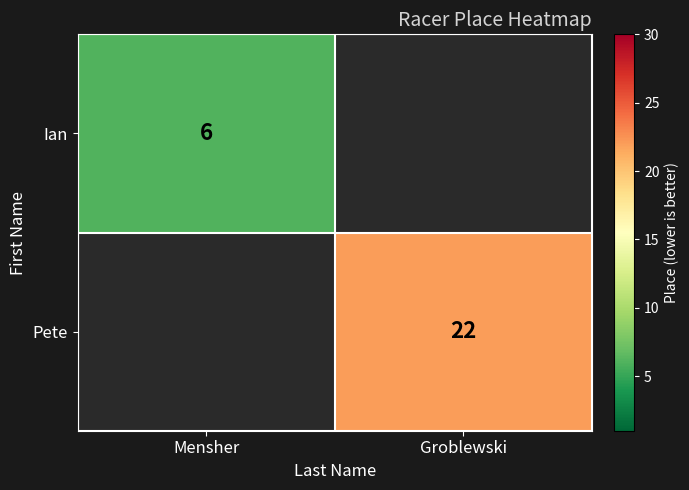

Is the value of Pete at Groblewski greater than the value of Ian at Mensher?

Yes